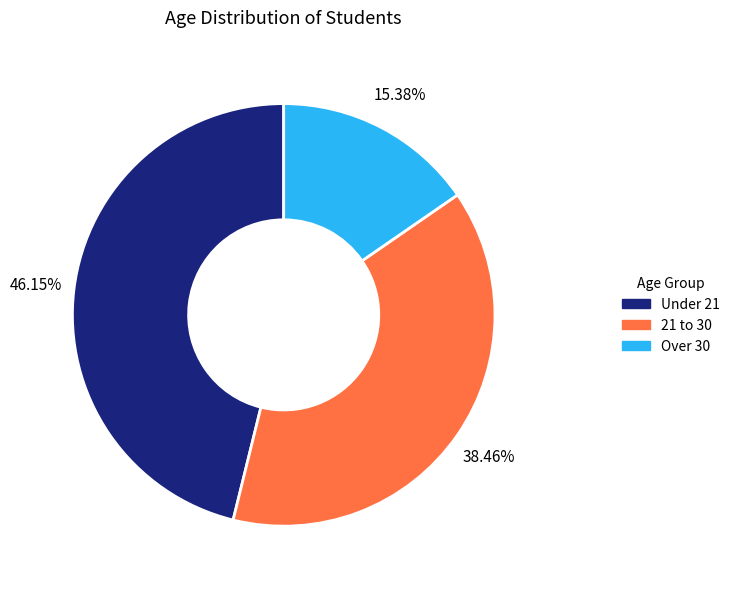

Combined, what portion of the pie is Under 21 and 21 to 30?

84.6%